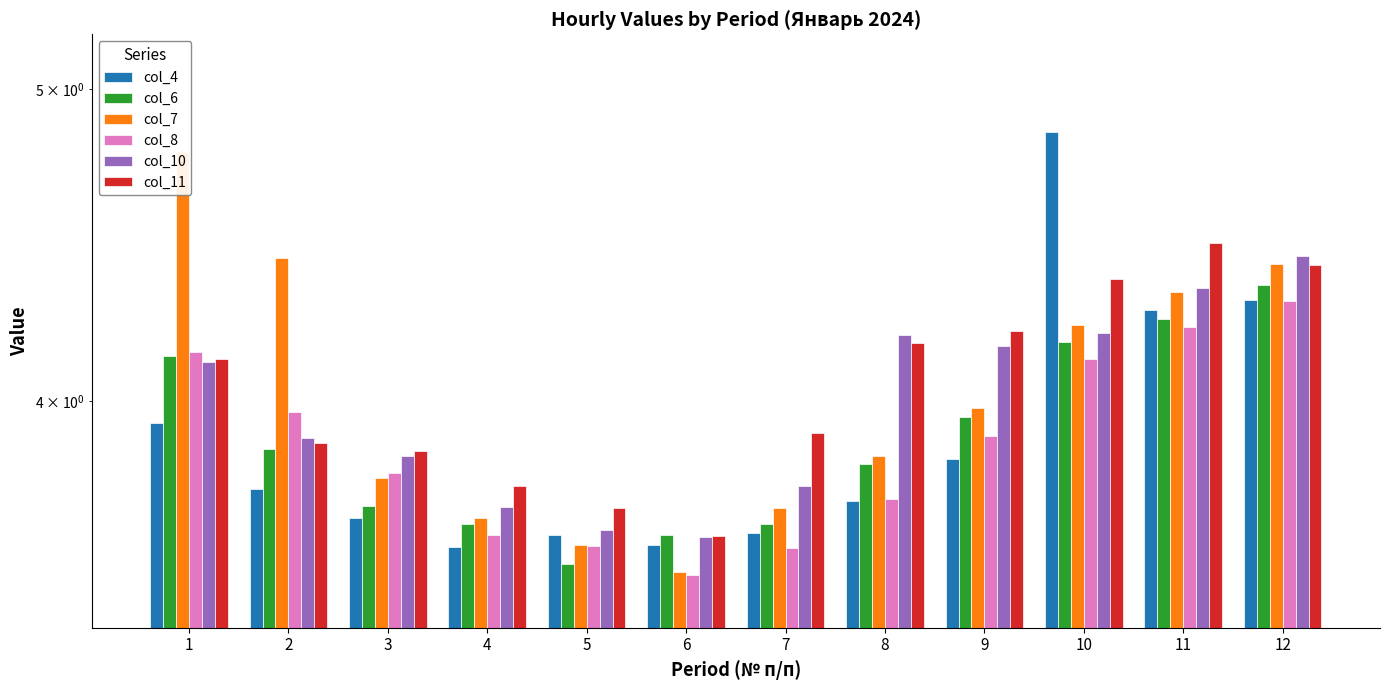

What is the difference between the col_7 values at 1 and 6?

1.2